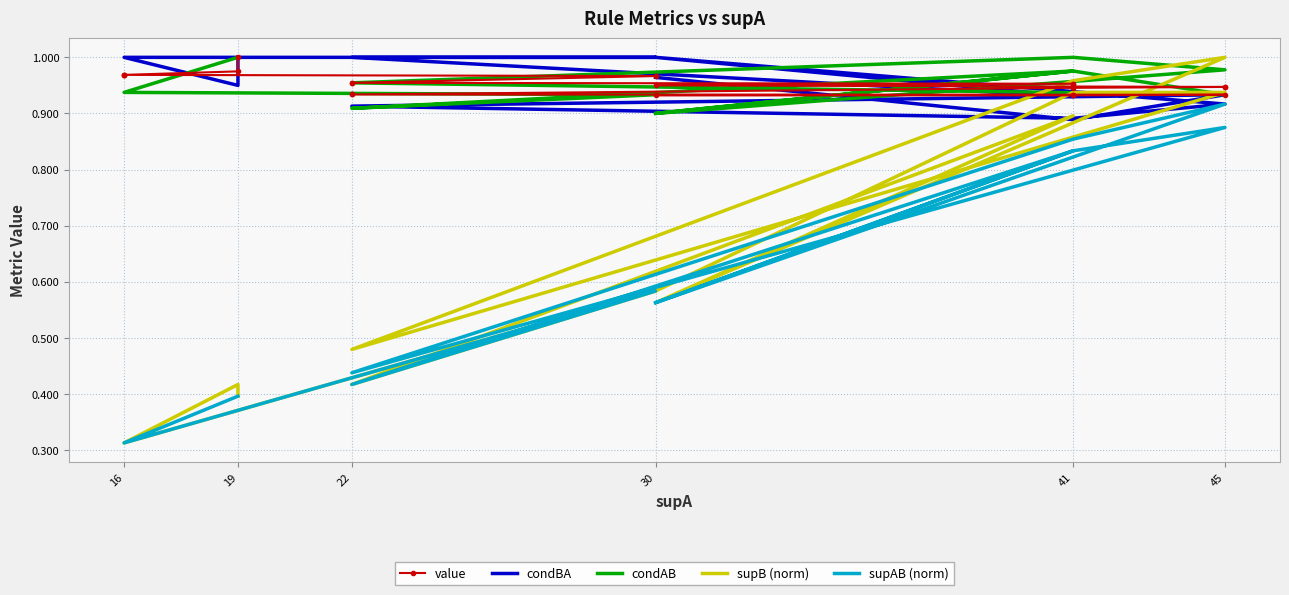

What are all the series names shown in the legend?

value, condBA, condAB, supB (norm), supAB (norm)